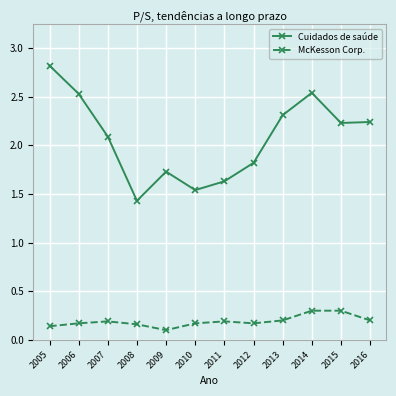

True or false: Cuidados de saúde and McKesson Corp. cross at least once.

False